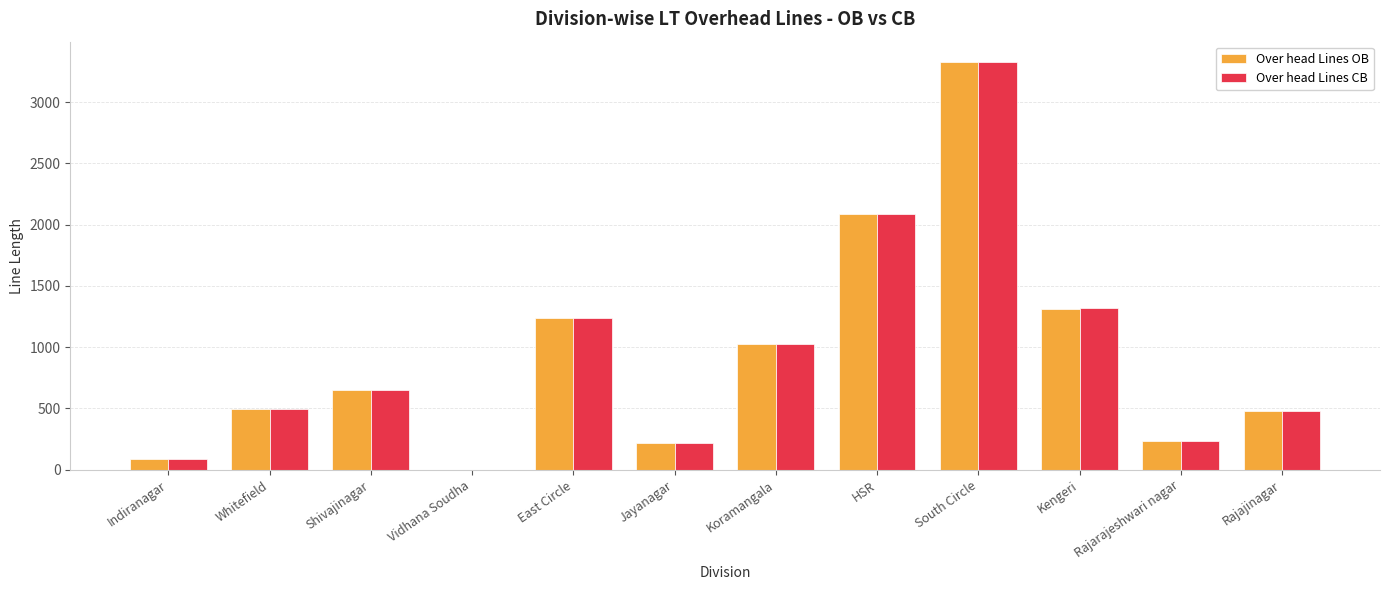

What is the sum of the Over head Lines OB values at Jayanagar and Kengeri?

1532.1